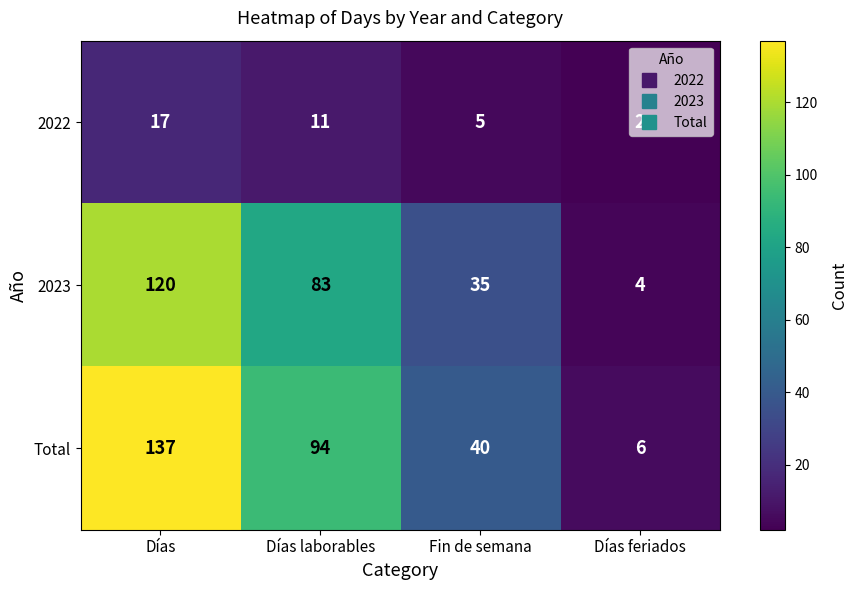

What is the maximum value shown in the chart?

137